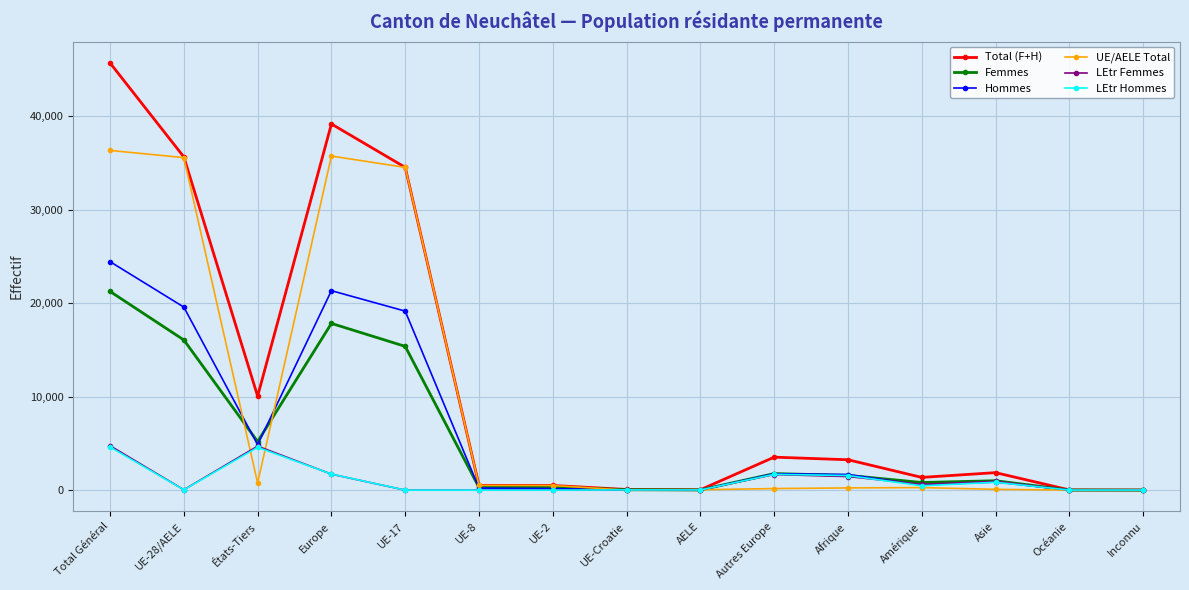

What is the label of the 13th point from the left?

Asie